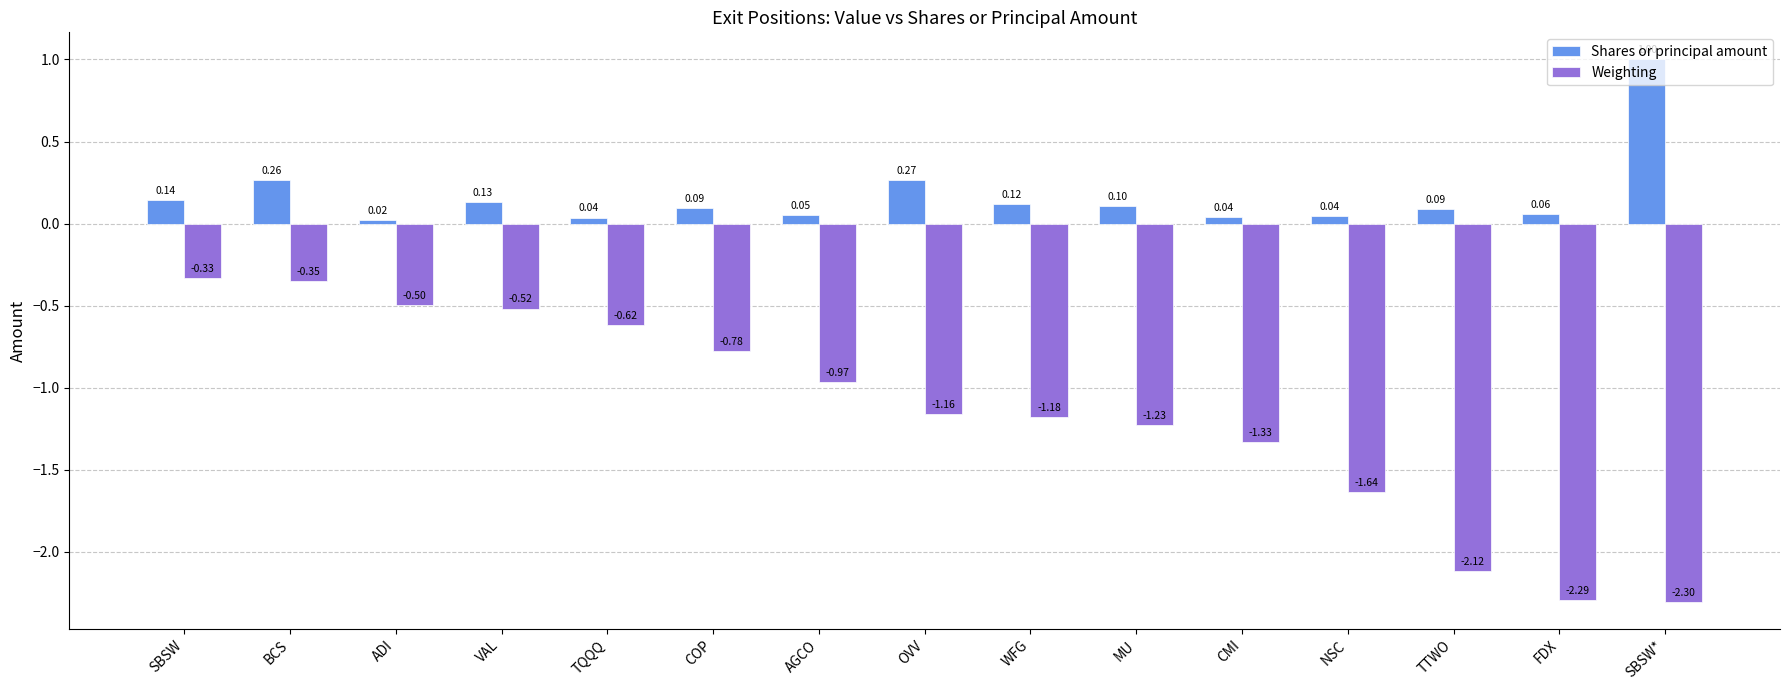

What is the average value of the Shares or principal amount series?

0.2